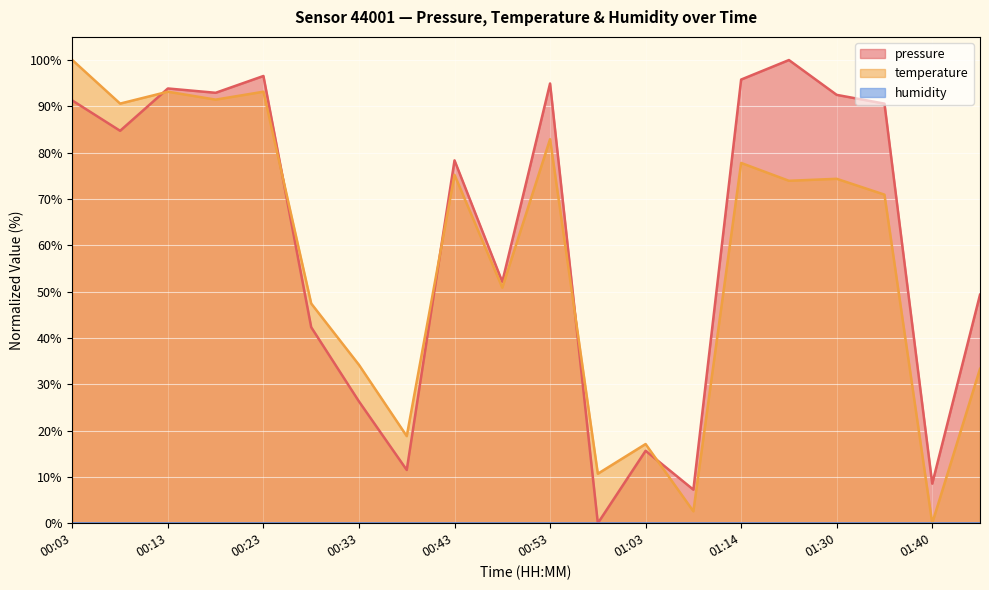

True or false: temperature and pressure cross at least once.

True